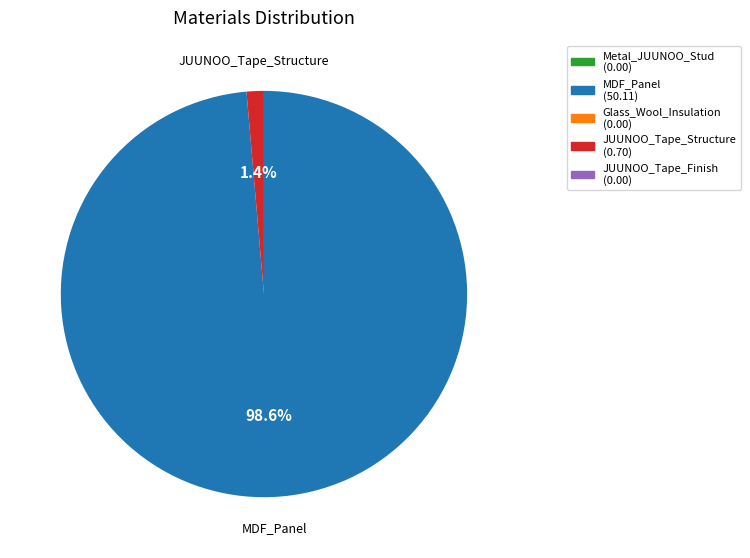

Which category has the smallest portion of the pie?

JUUNOO_Tape_Structure